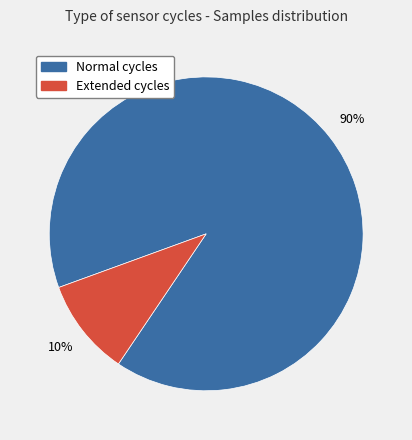

Is there a majority slice in this chart?

Yes